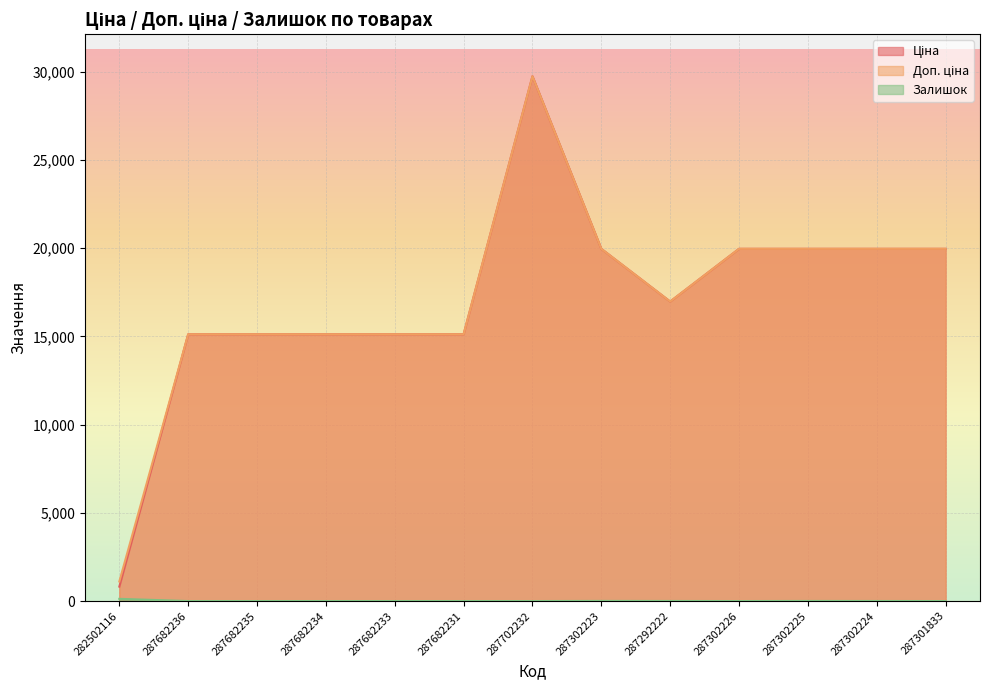

True or false: Залишок and Ціна cross at least once.

False